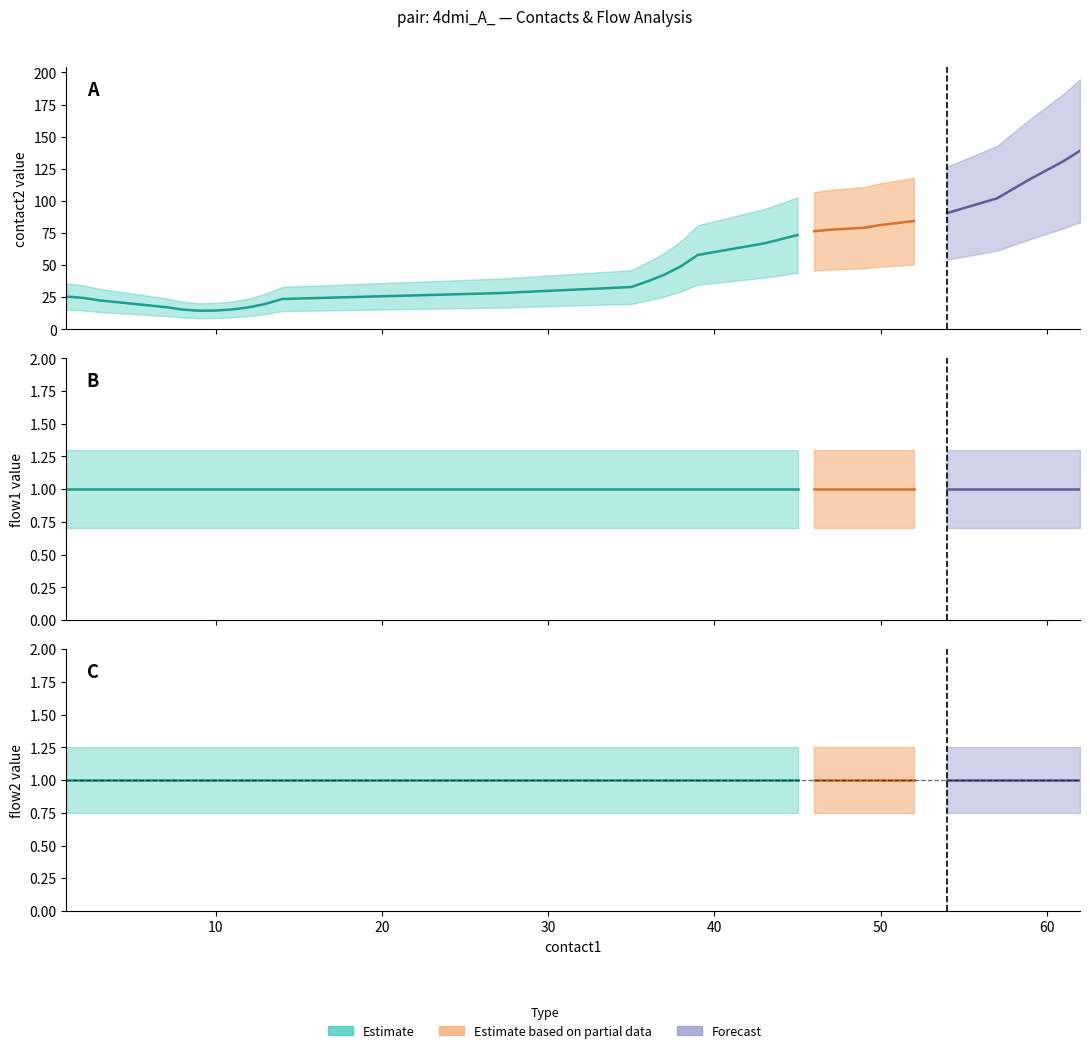

Rank the categories by flow2 value from lowest to highest.

1, 2, 3, 5, 7, 8, 9, 10, 11, 12, 13, 14, 27, 35, 36, 37, 38, 39, 43, 45, 46, 47, 49, 50, 52, 54, 57, 59, 61, 62